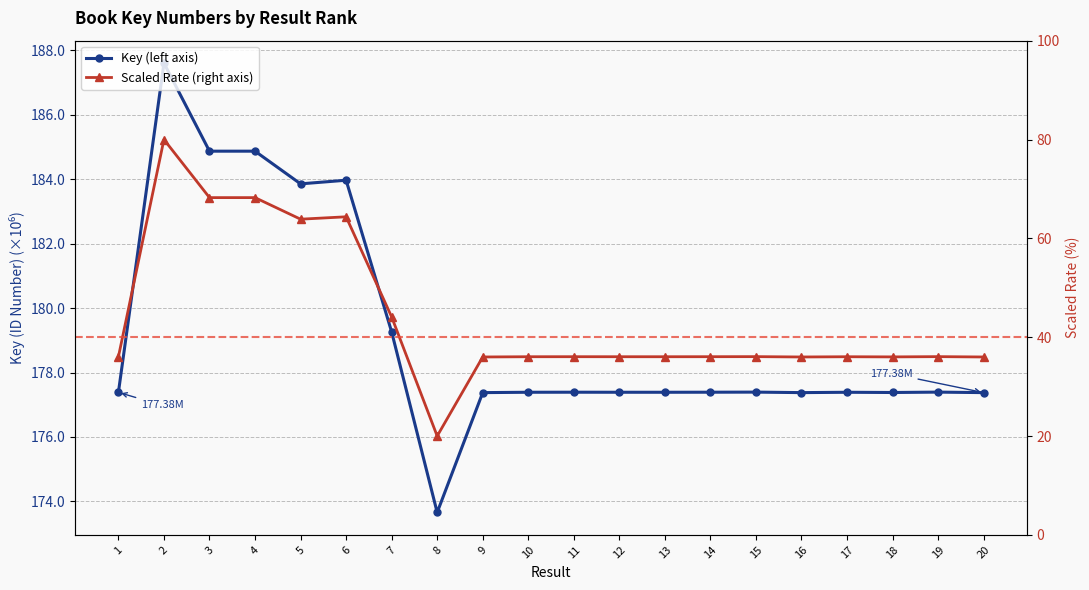

Reading left to right, list all the values displayed in this chart.

1=177.4	2=187.6	3=184.9	4=184.9	5=183.9	6=184.0	7=179.3	8=173.7	9=177.4	10=177.4	11=177.4	12=177.4	13=177.4	14=177.4	15=177.4	16=177.4	17=177.4	18=177.4	19=177.4	20=177.4